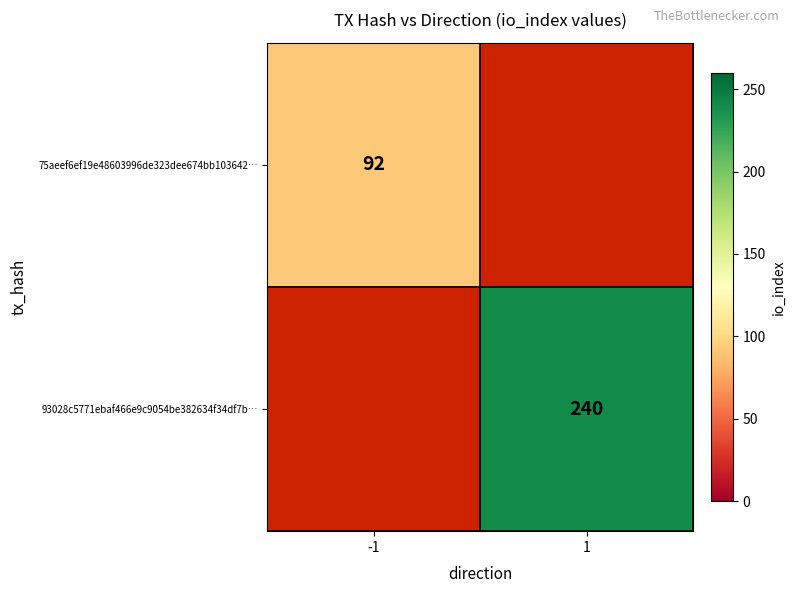

Is the value of 75aeef6ef19e48603996de323dee674bb103642… at -1 greater than the value of 93028c5771ebaf466e9c9054be382634f34df7b… at 1?

No